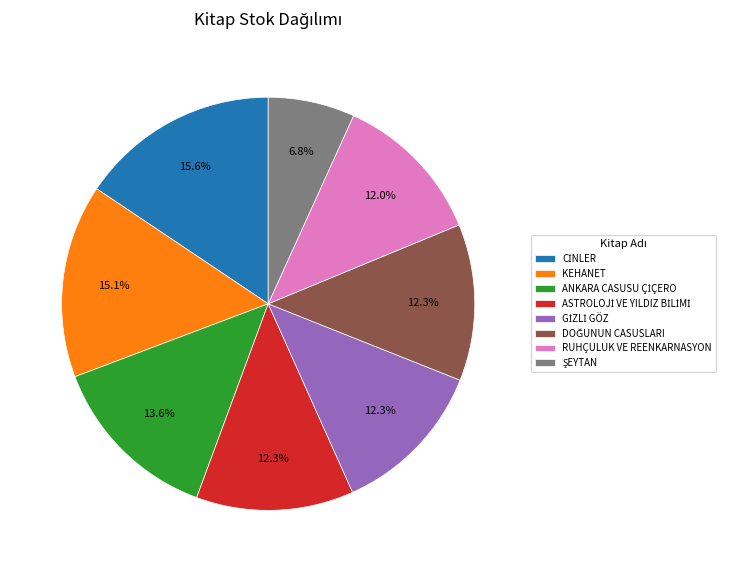

Is there any slice that represents more than half of the pie?

No